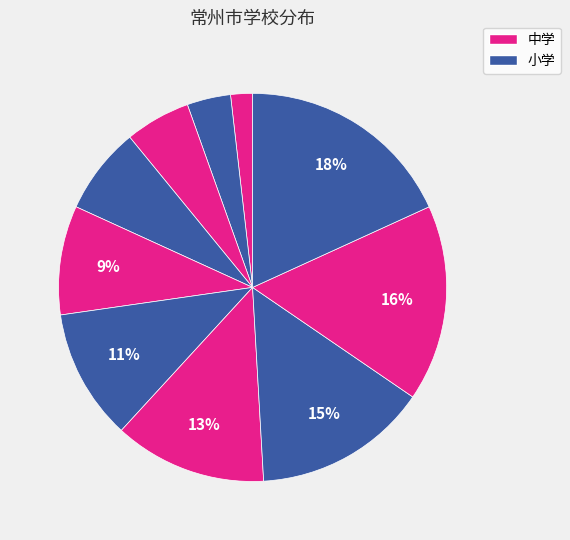

How many slices are in this pie chart?

10